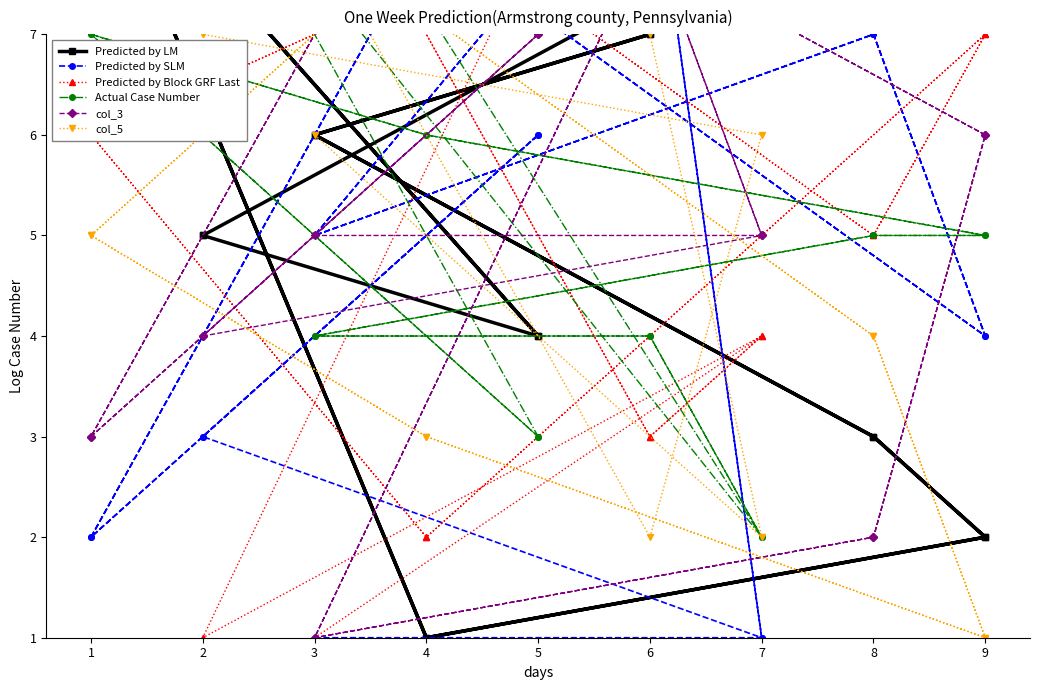

What are all the series names shown in the legend?

Predicted by LM, Predicted by SLM, Predicted by Block GRF Last, Actual Case Number, col_3, col_5